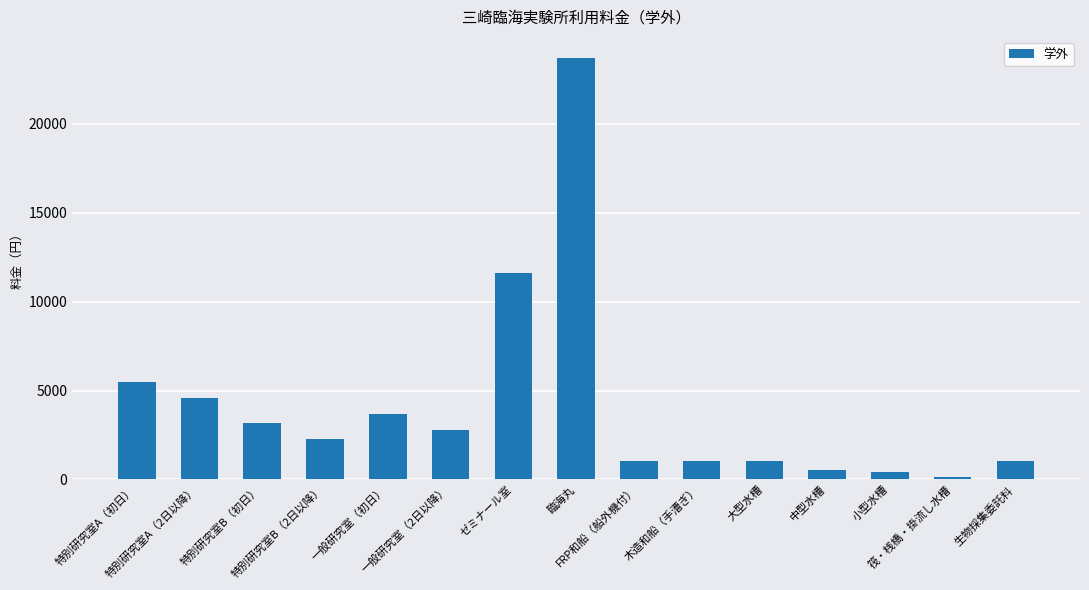

What is the average value?

4181